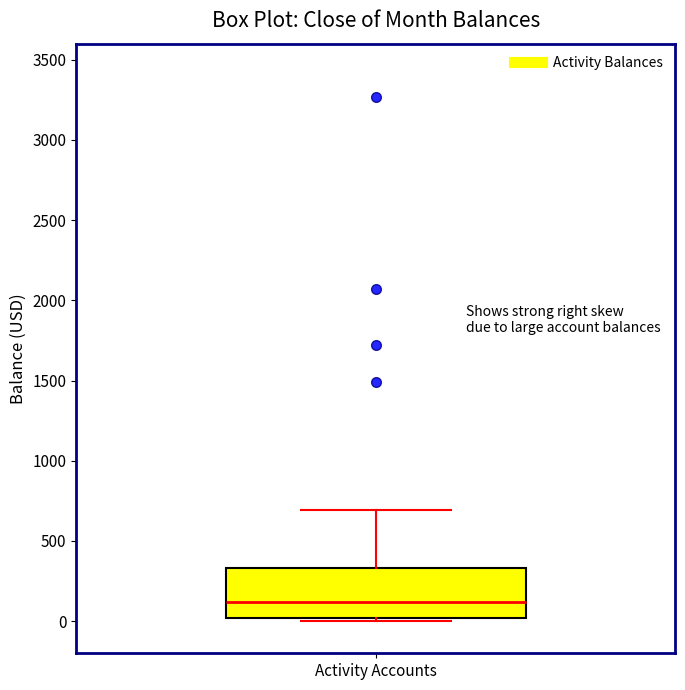

Read this box plot against the y-axis: the position of the median line, the range covered by the box, and the ends of both whiskers. The values are not printed on the chart, so give them approximately, as read against the axis.

median 100, box 0 to 350, whiskers 0 (just below the box's lower edge) to 700